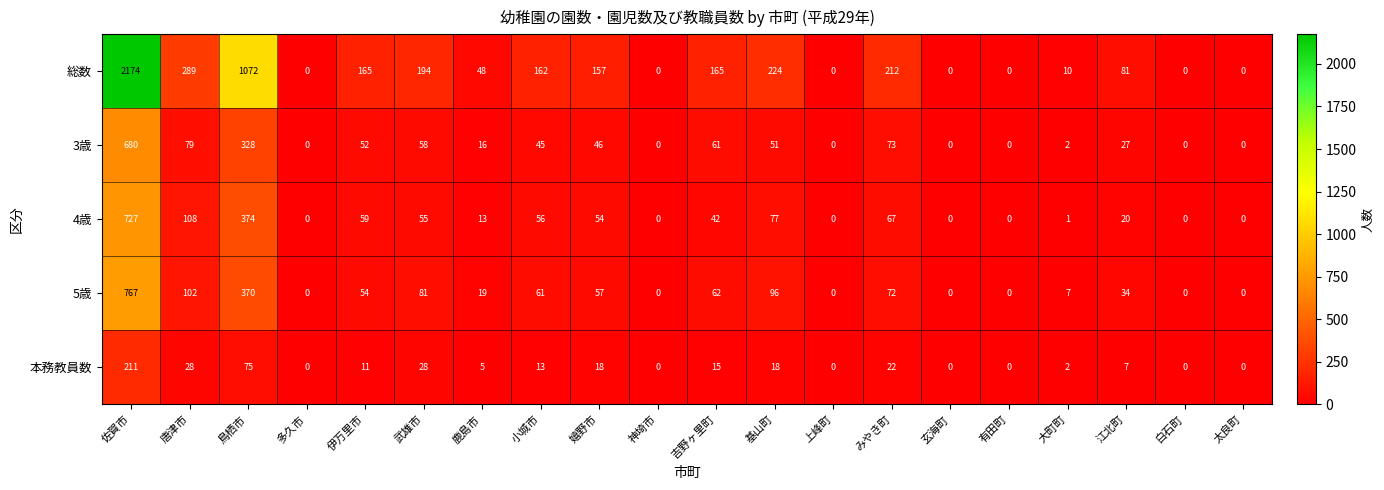

What is the difference between the maximum and minimum values in the 4歳 series?

727